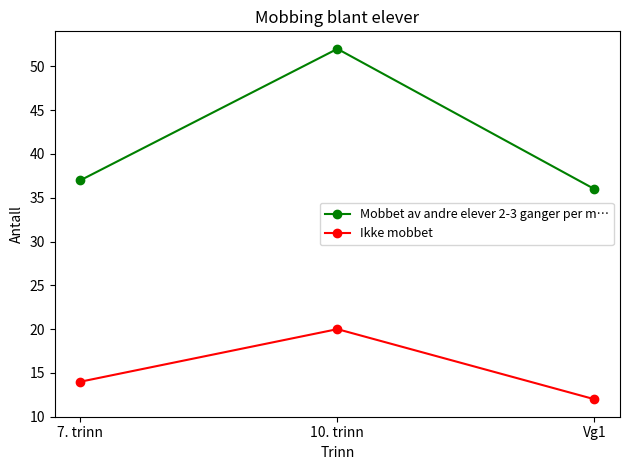

Where is Mobbet av andre elever 2-3 ganger per m… nearest to the value 44?

7. trinn